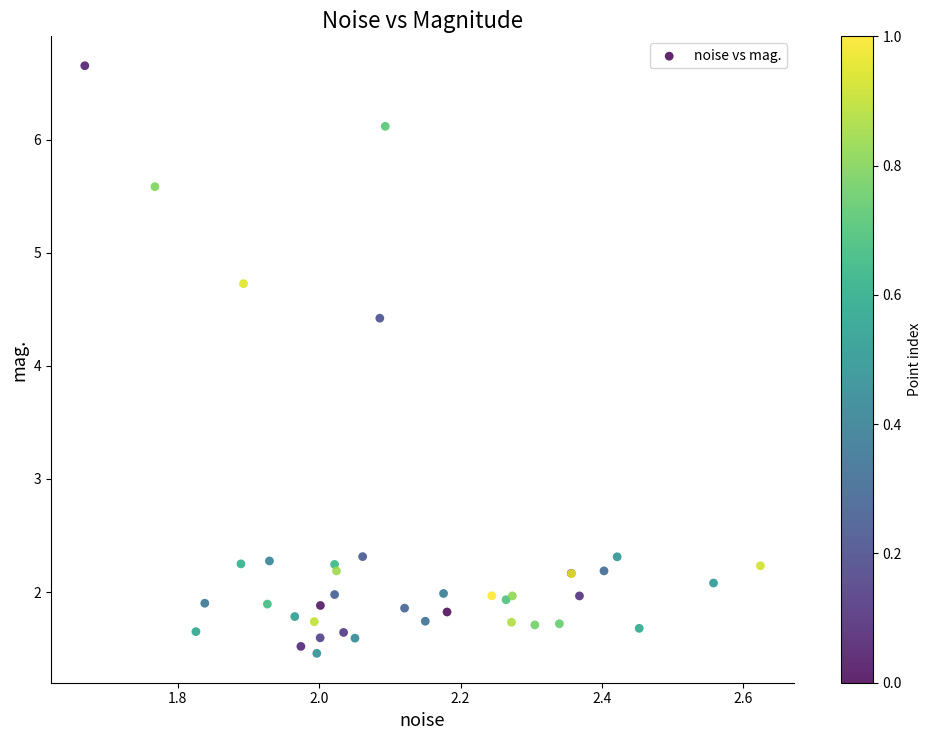

What Y value in the scatter plot is closest to 4?

4.4